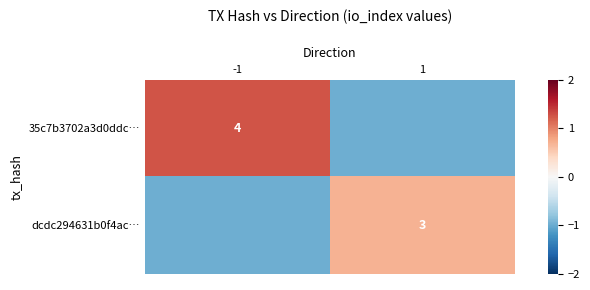

Is the value of dcdc294631b0f4ac… at 1 greater than the value of 35c7b3702a3d0ddc… at -1?

No